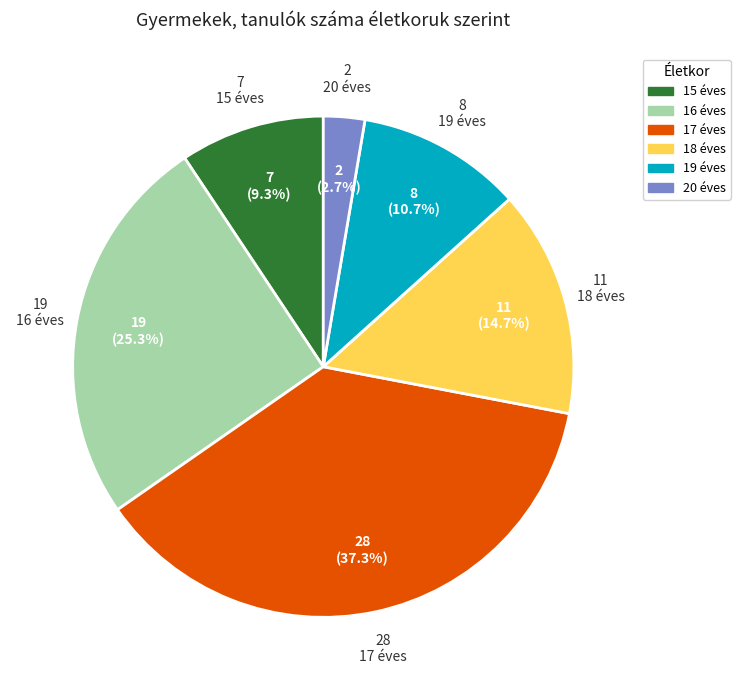

Does any single category account for the majority?

No